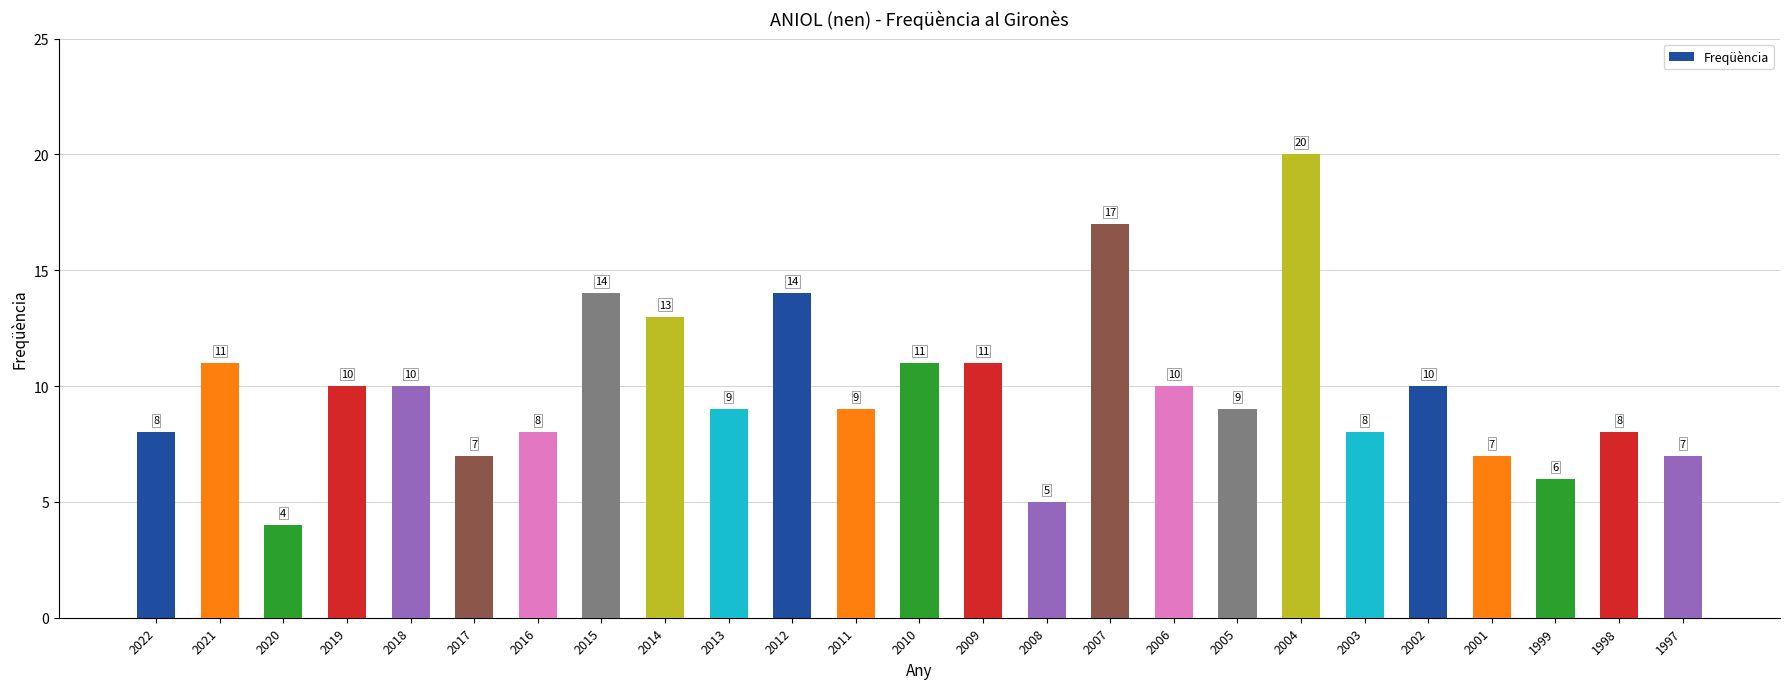

Count the number of categories in the chart.

25